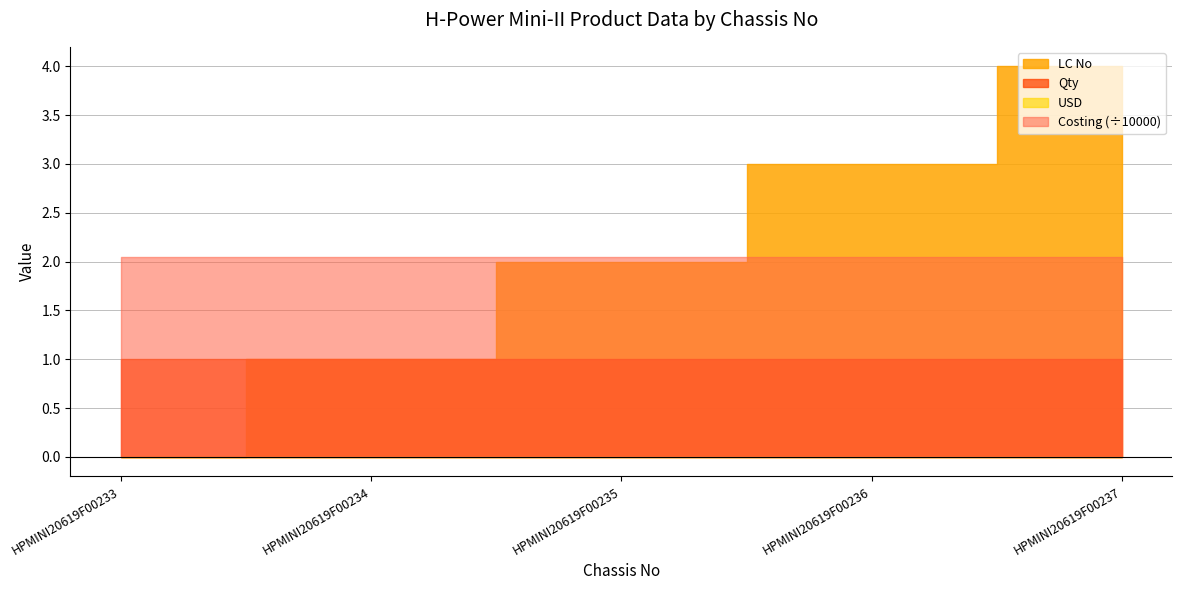

List the labels in order of LC No value, smallest first.

HPMINI20619F00233, HPMINI20619F00234, HPMINI20619F00235, HPMINI20619F00236, HPMINI20619F00237